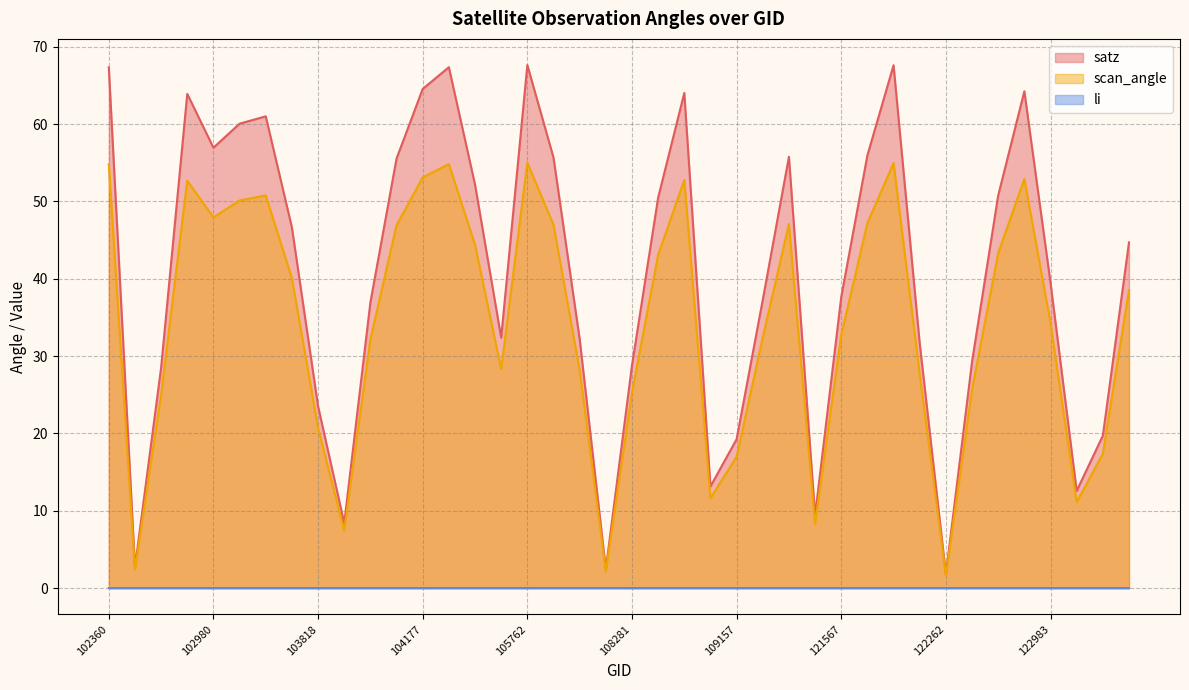

True or false: satz and scan_angle intersect in this chart.

False